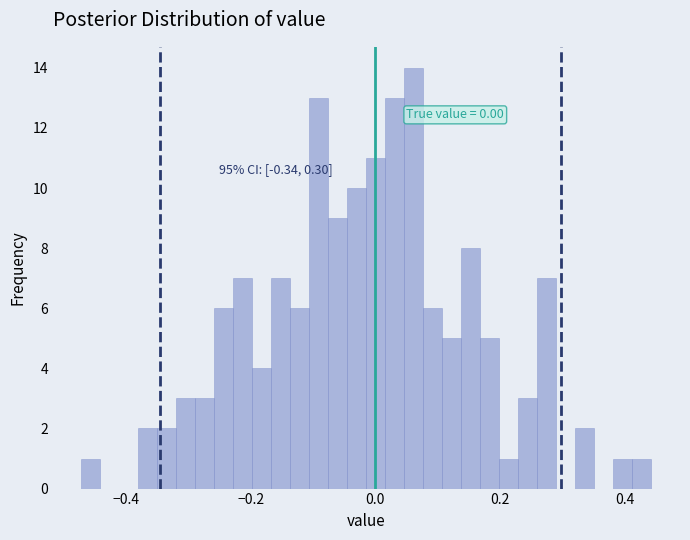

Read against the x-axis, roughly where is the centre of the tallest bar?

0.06